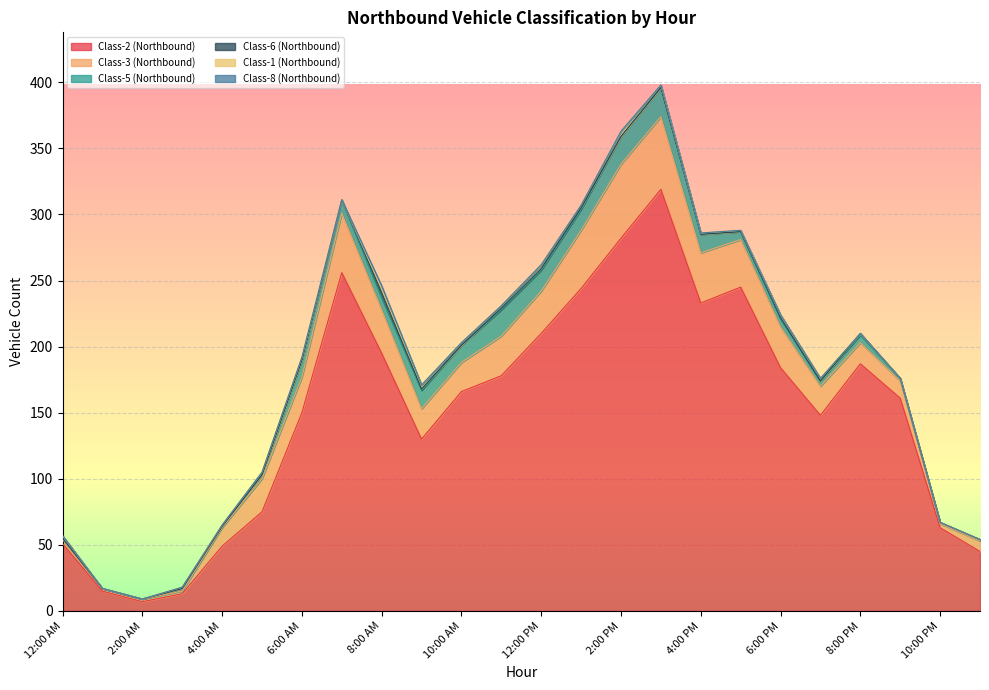

What are all the series names shown in the legend?

Class-2 (Northbound), Class-3 (Northbound), Class-5 (Northbound), Class-6 (Northbound), Class-1 (Northbound), Class-8 (Northbound)